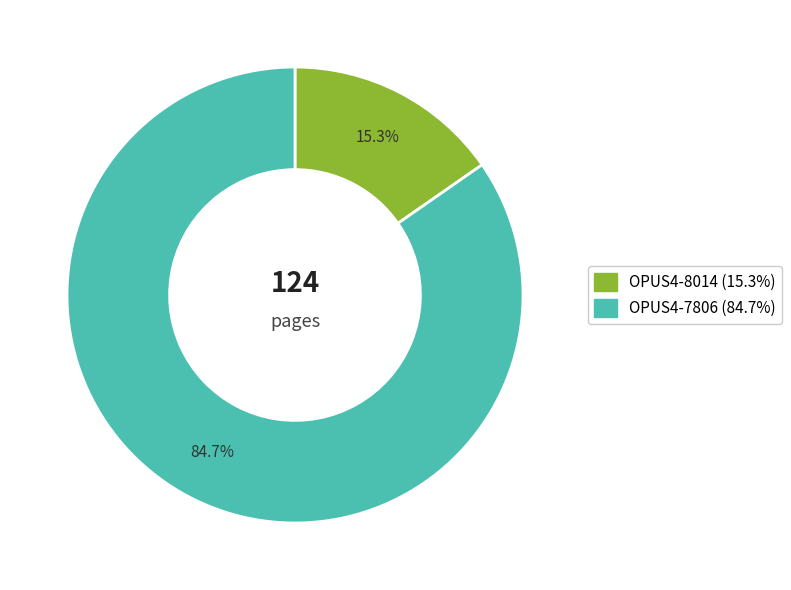

The OPUS4-7806 slice represents 85% of the pie. True or false?

True